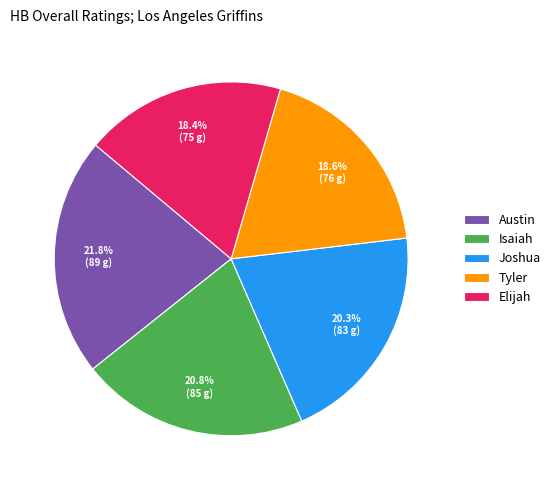

To the nearest percent, what is the difference between the largest and smallest slice percentages?

3%